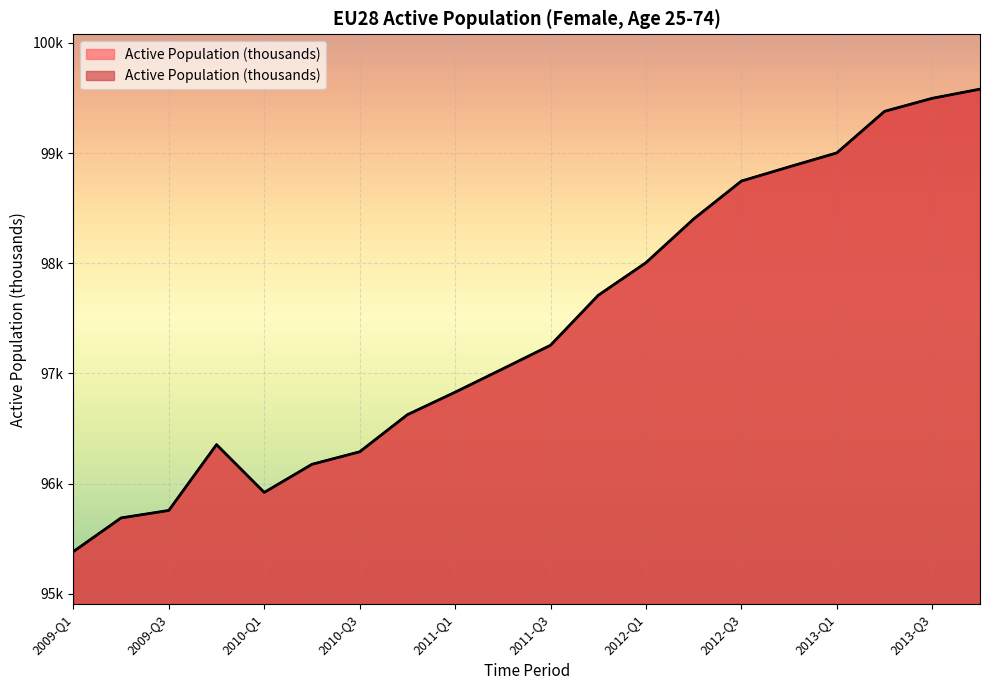

What is the smallest value displayed?

95382.7